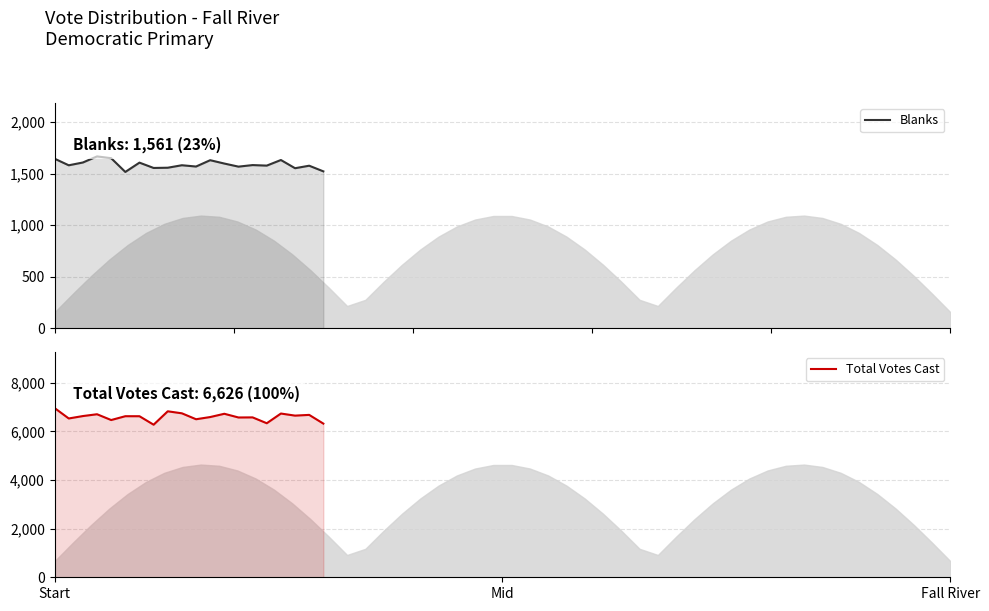

Which series has the largest range (max minus min)?

Total Votes Cast